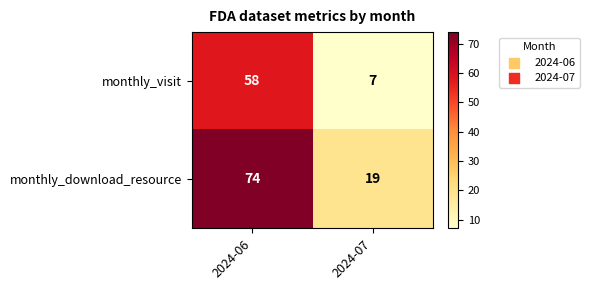

At which category does the chart reach its minimum across all series?

2024-07